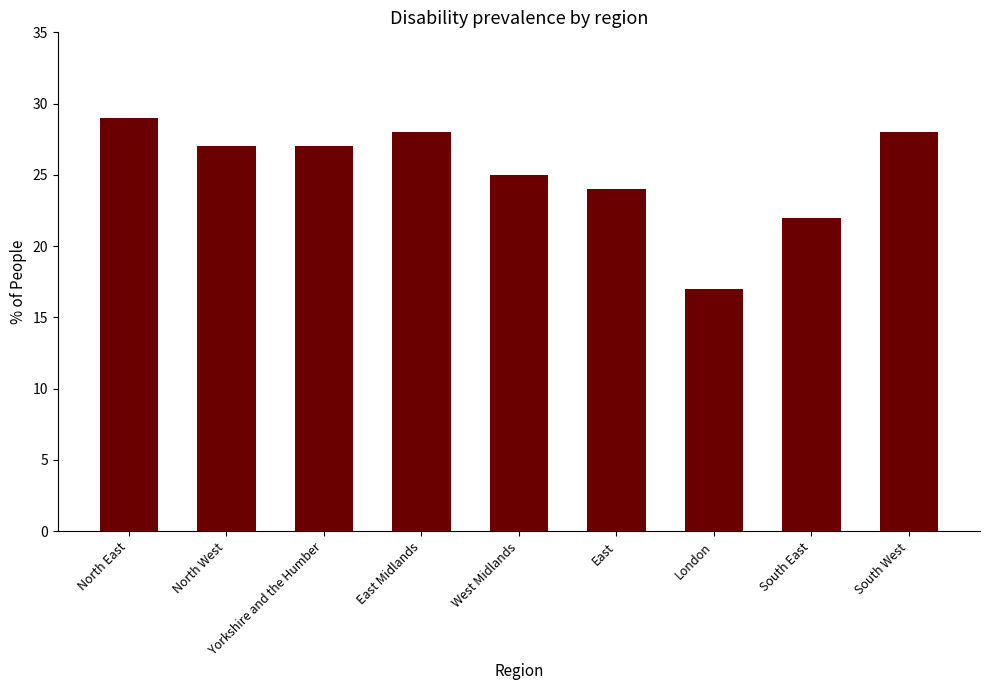

What position from the left is South West?

9